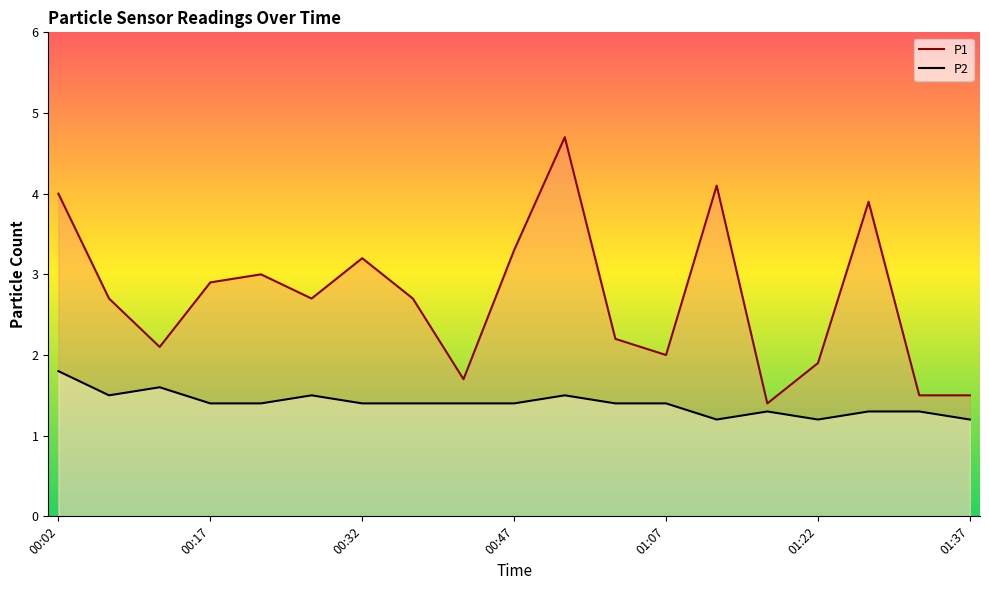

What is the difference between the maximum and minimum values in the P2 series?

0.6